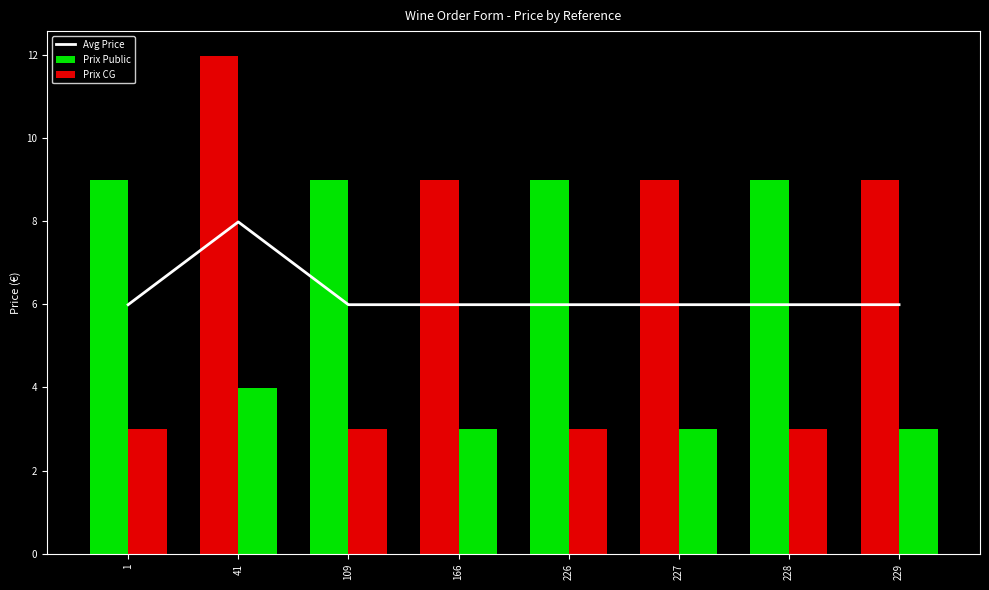

What value does the Prix CG series have at 1?

3.0